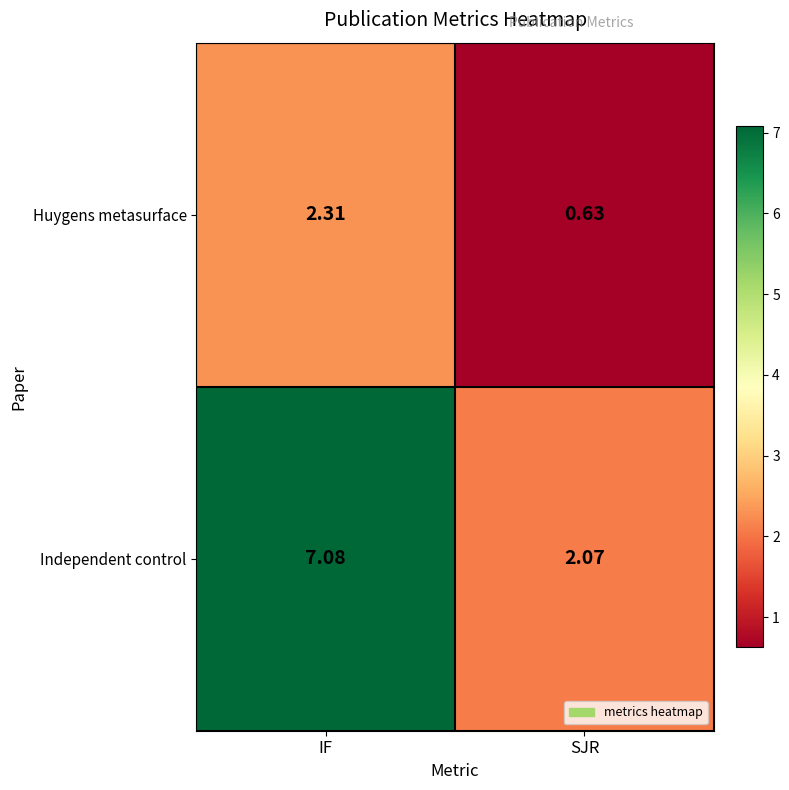

Which series has the largest total across all categories?

Independent control